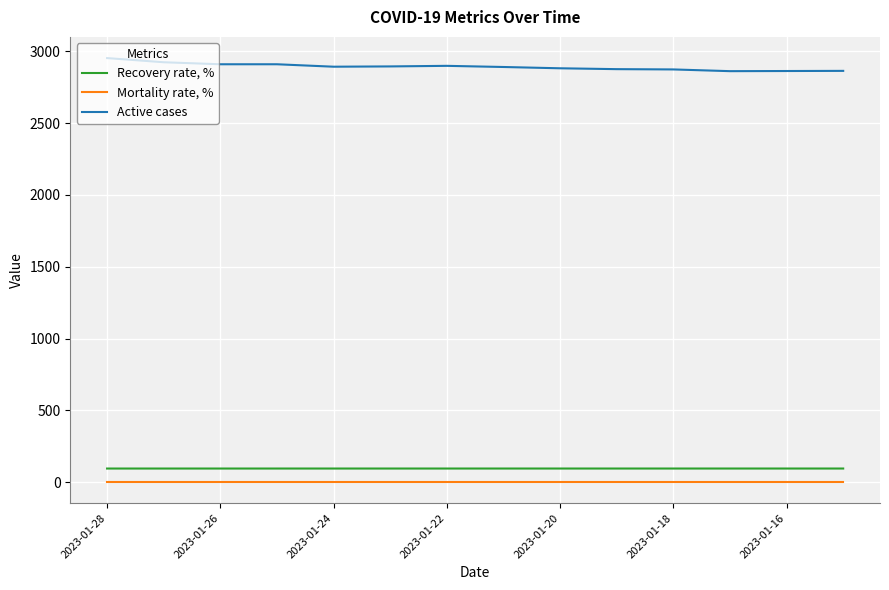

What is the sum of all Active cases values?

40482.0